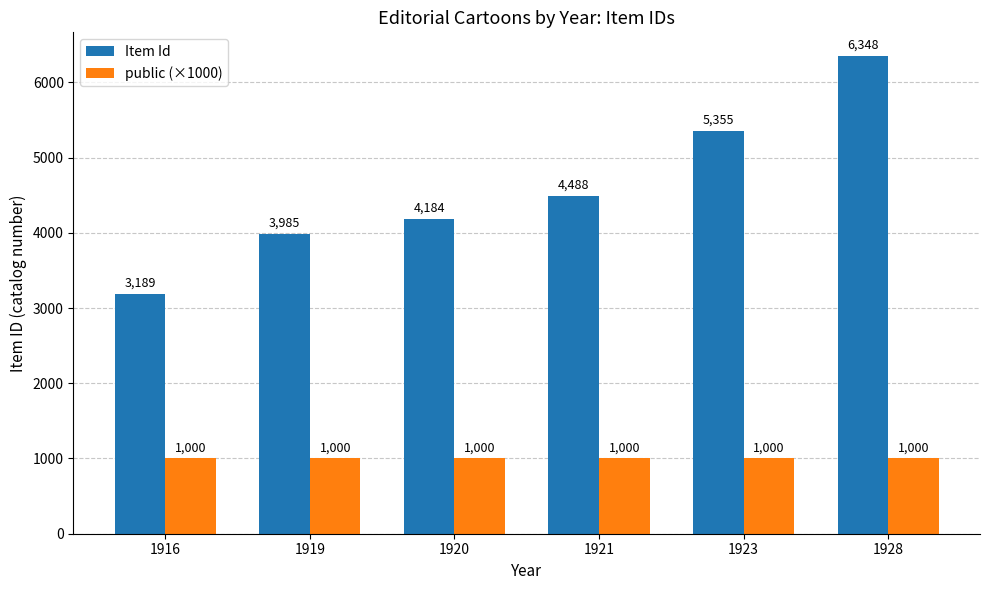

True or false: public (×1000) has a value of 580 at 1920.

False